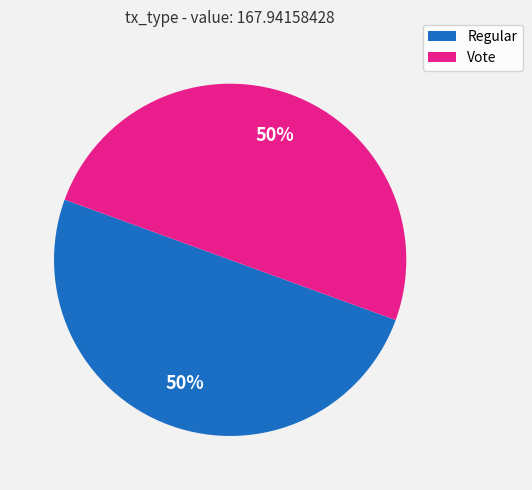

Count the number of slices in the pie.

2